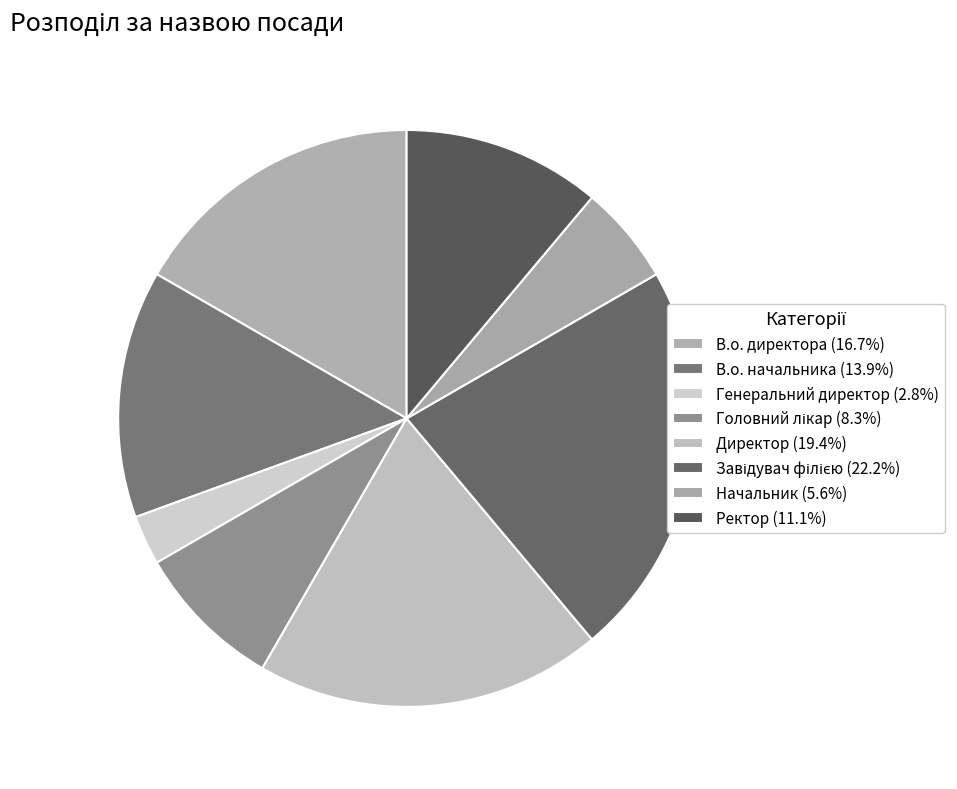

What is the ratio of the value at Директор to the value at В.о. начальника?

1.4